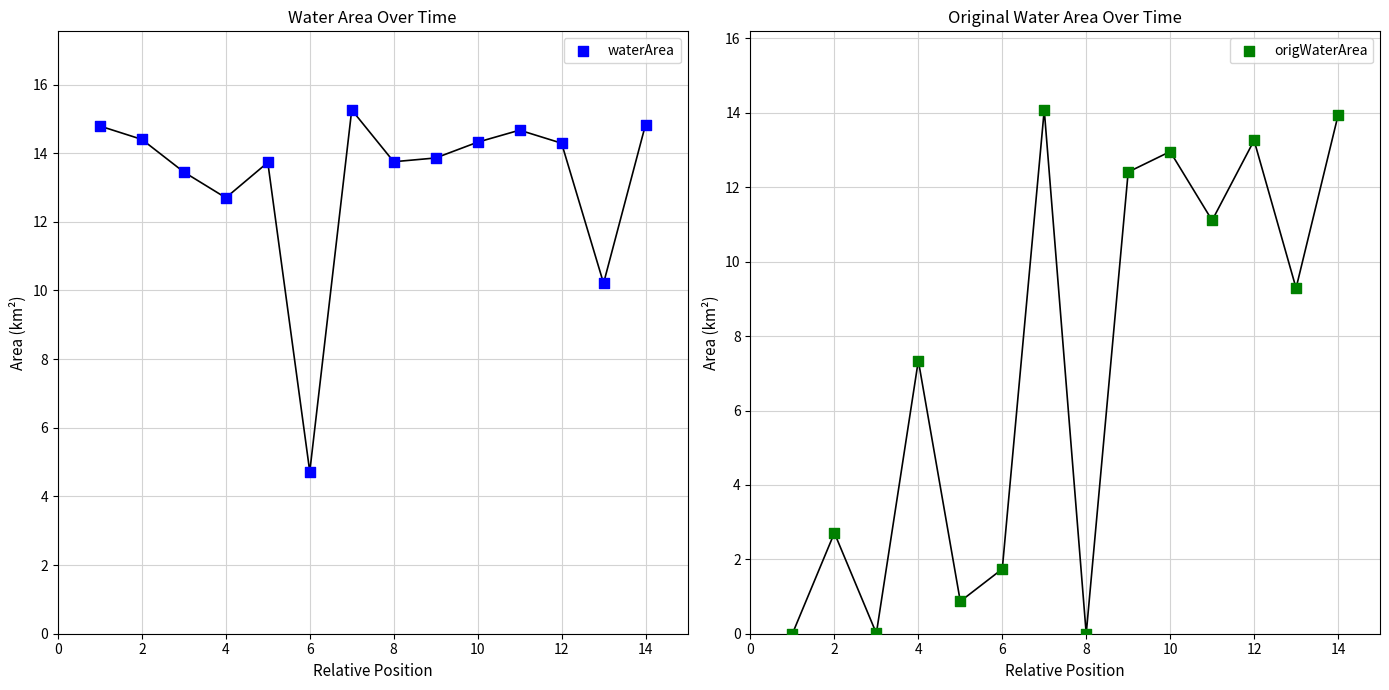

Which series has the largest total across all categories?

waterArea